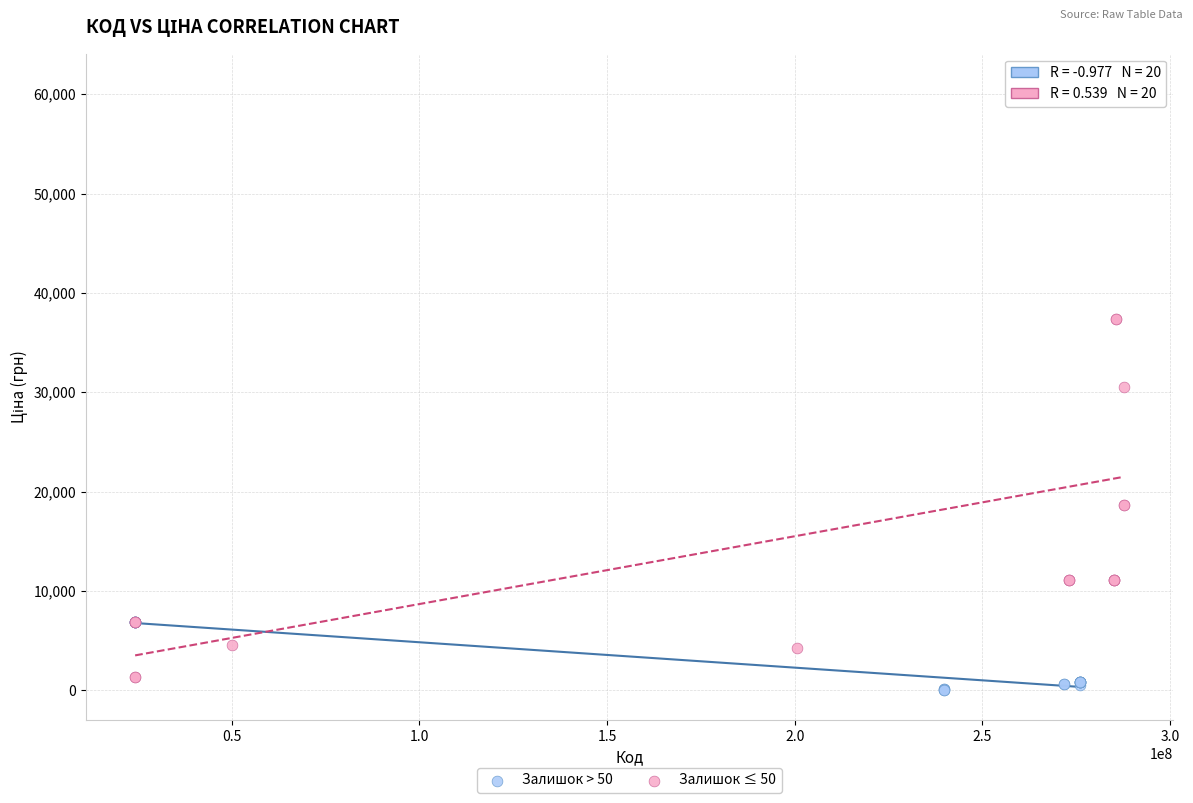

Which series reaches the maximum Y coordinate?

Залишок ≤ 50